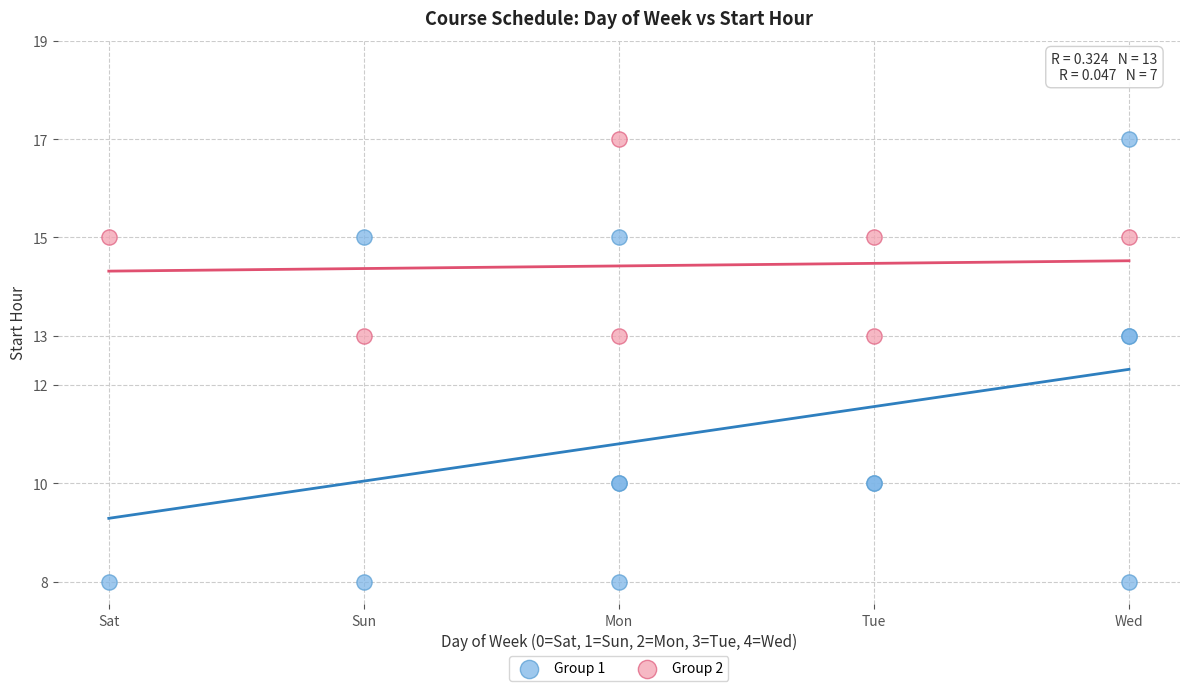

Which series has the widest spread of Y values?

Group 1